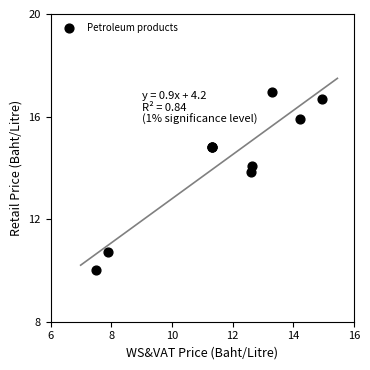

What Y value in the scatter plot is closest to 13?

13.8